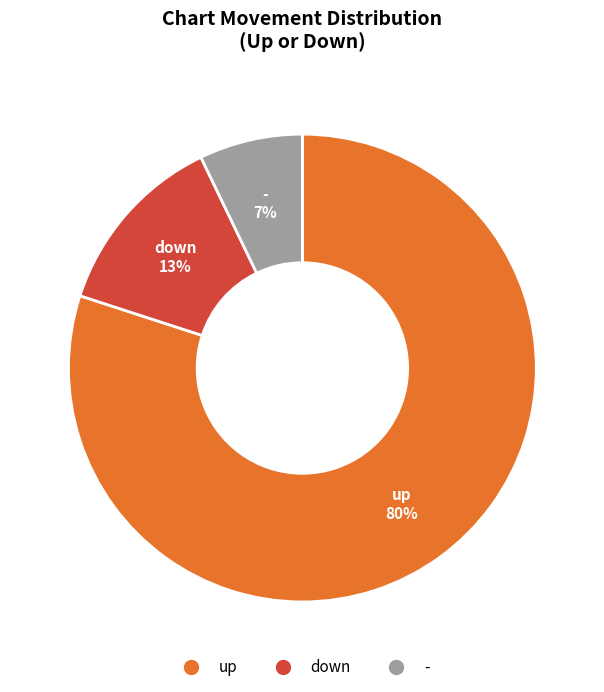

Rank the categories by value from highest to lowest.

up, down, -